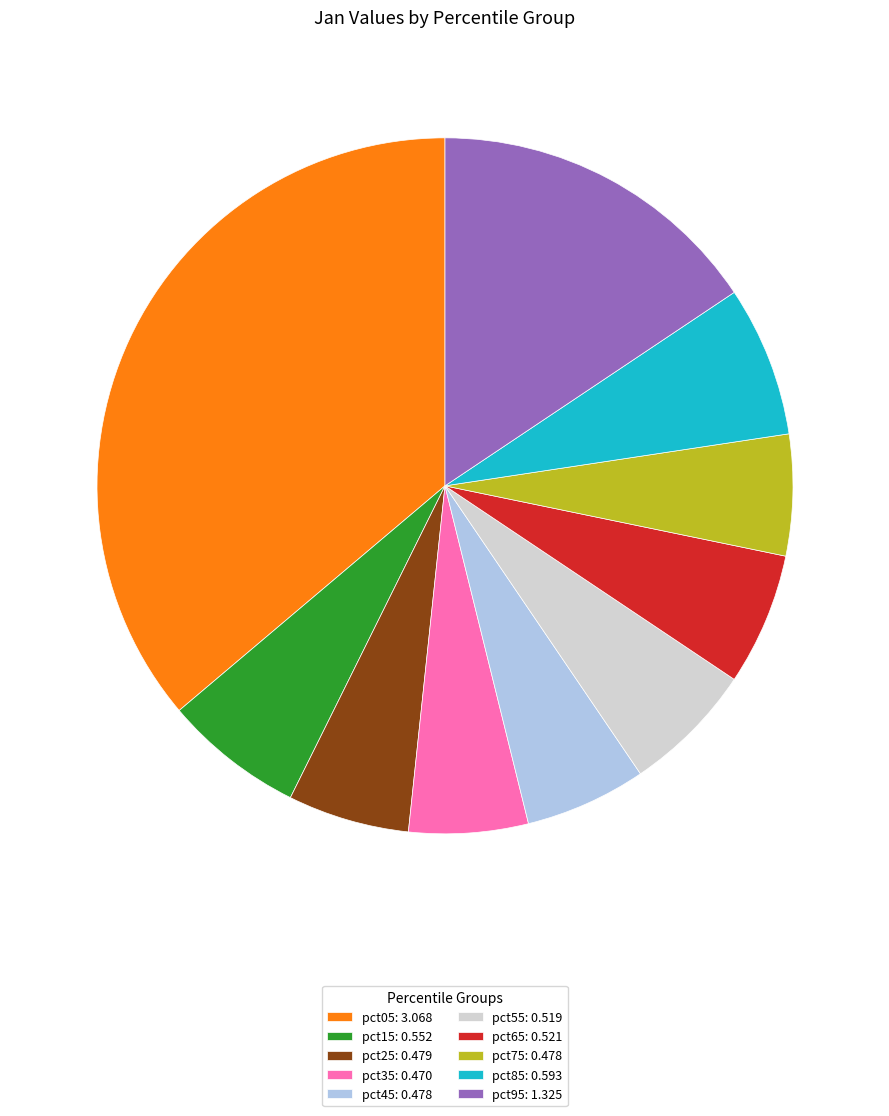

Does pct05: 3.068 represent more than half of the total?

No